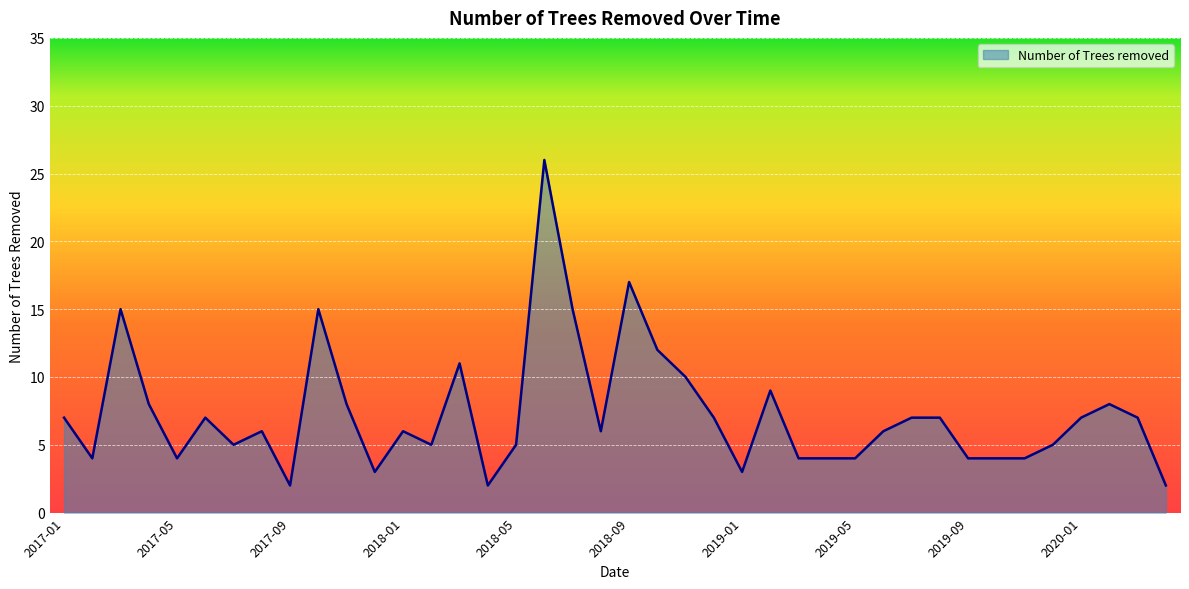

What is the maximum value shown in the chart?

26